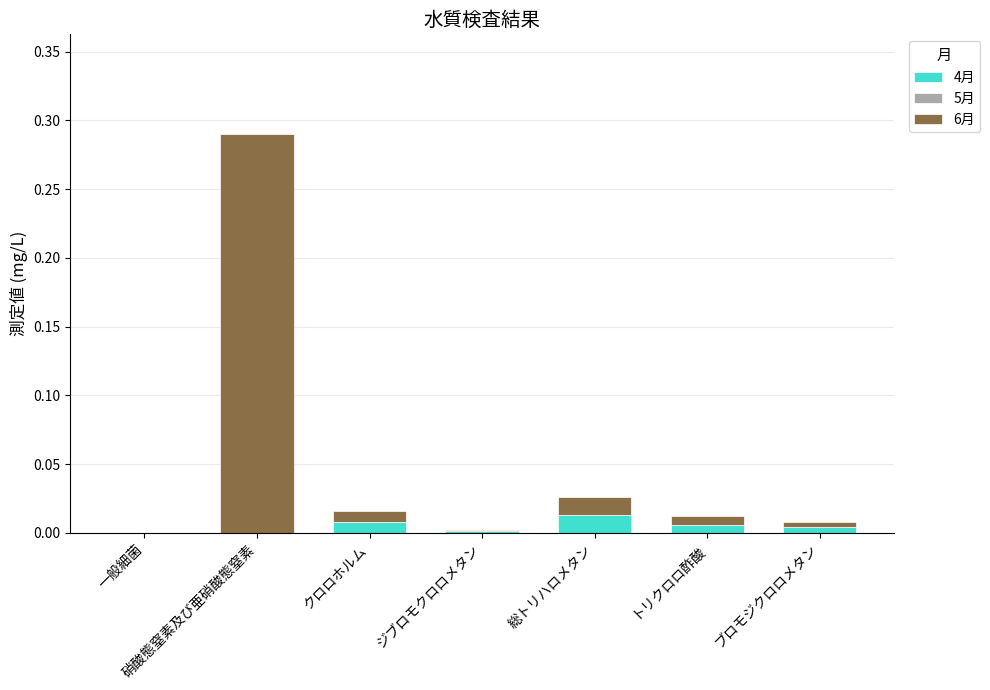

At which category is the sum across all series the highest?

硝酸態窒素及び亜硝酸態窒素